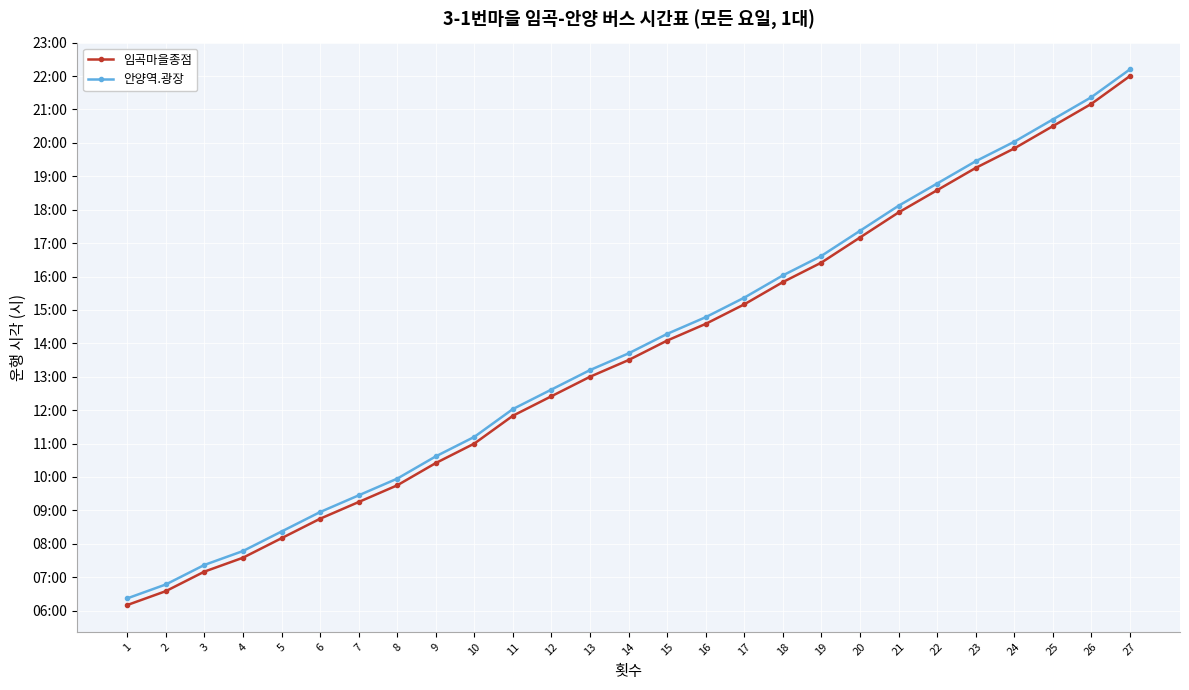

What is the value of the 안양역.광장 point at the 26th from the left?

21.4